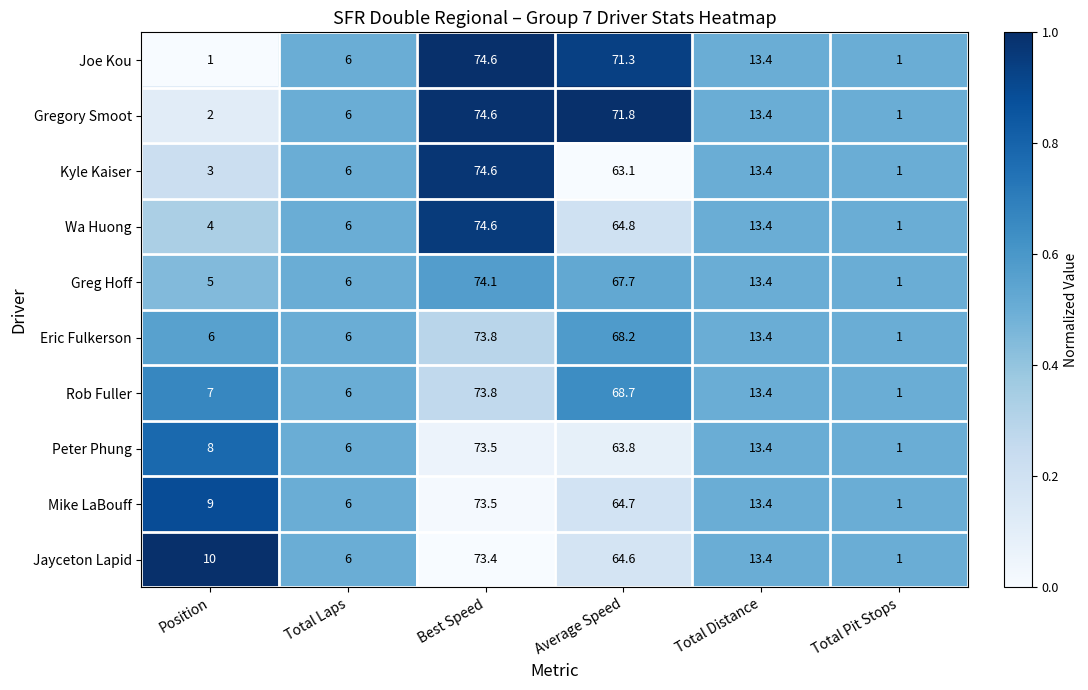

Which series has the largest total across all categories?

Rob Fuller